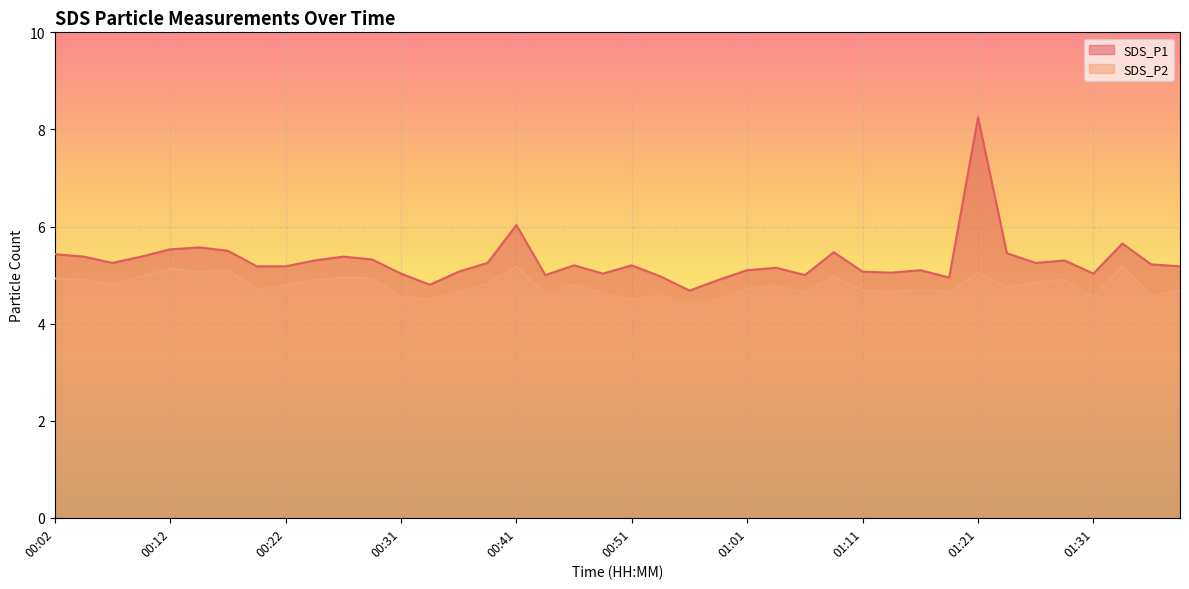

List the series in order of their overall mean, lowest first.

SDS_P2, SDS_P1